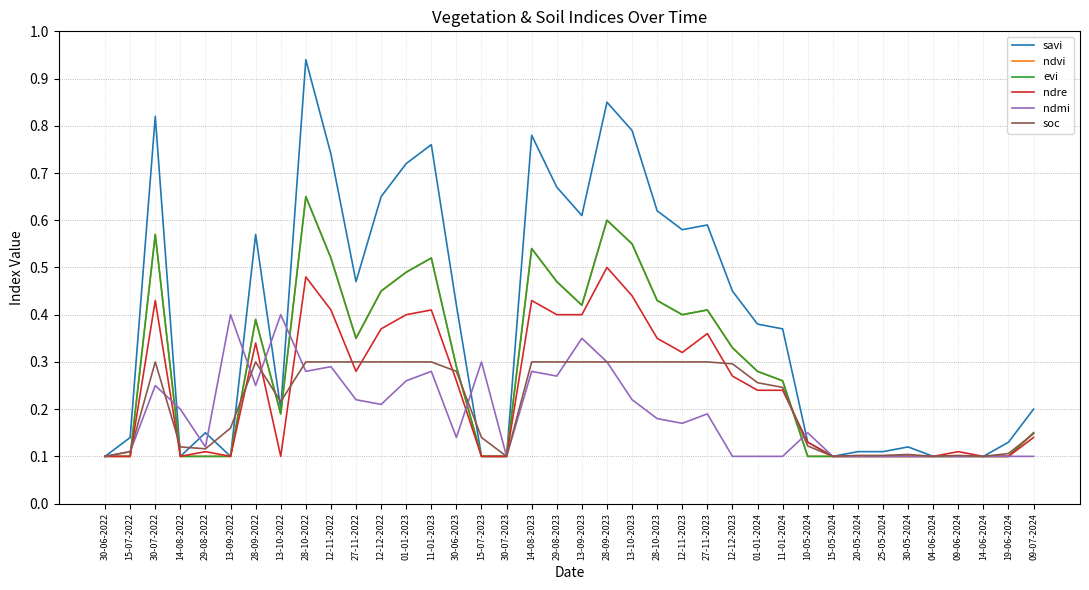

In evi, how many points are lower than both neighbors (excluding endpoints)?

4